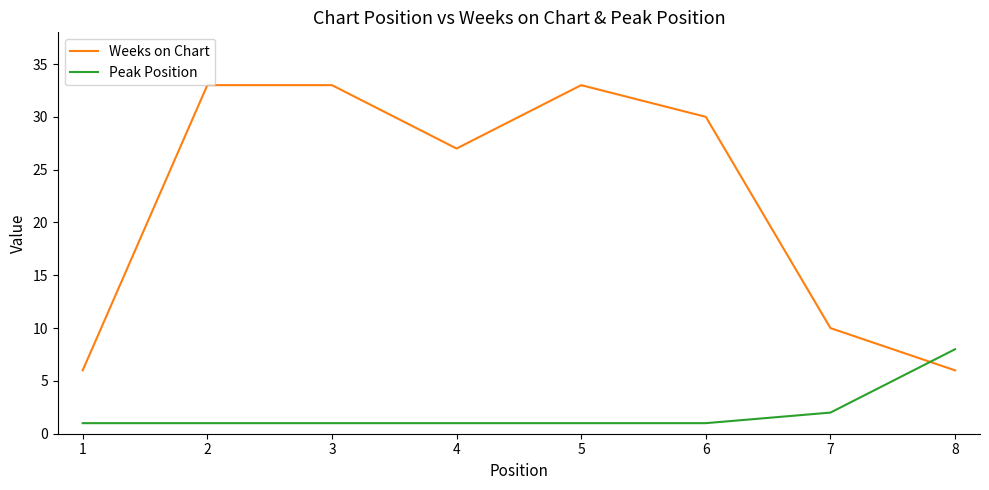

Reading left to right, list all the values displayed in this chart.

Weeks on Chart: 6	33	33	27	33	30	10	6
Peak Position: 1	1	1	1	1	1	2	8